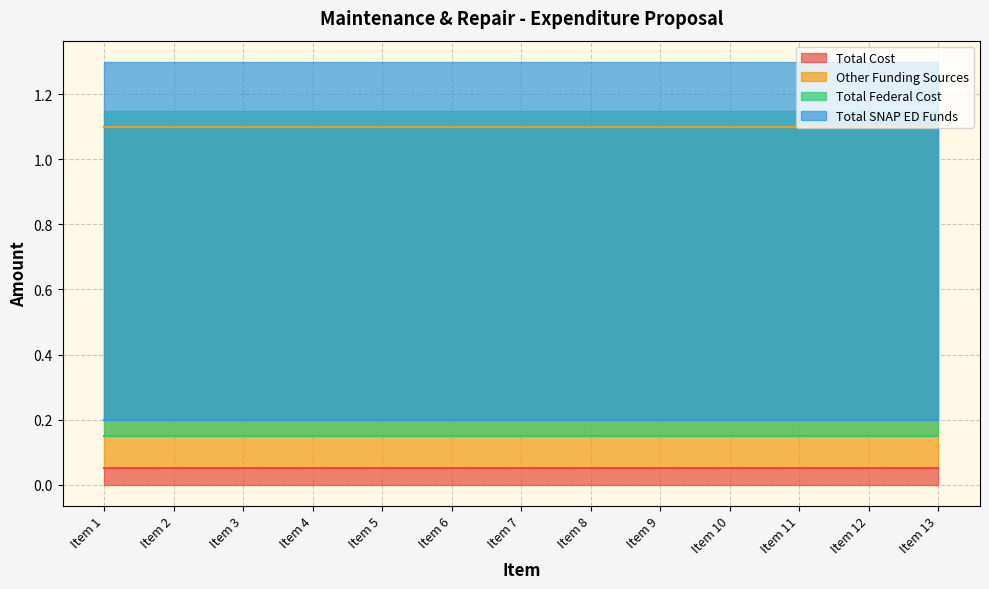

Between Item 12 and Item 11, which is larger?

Item 12